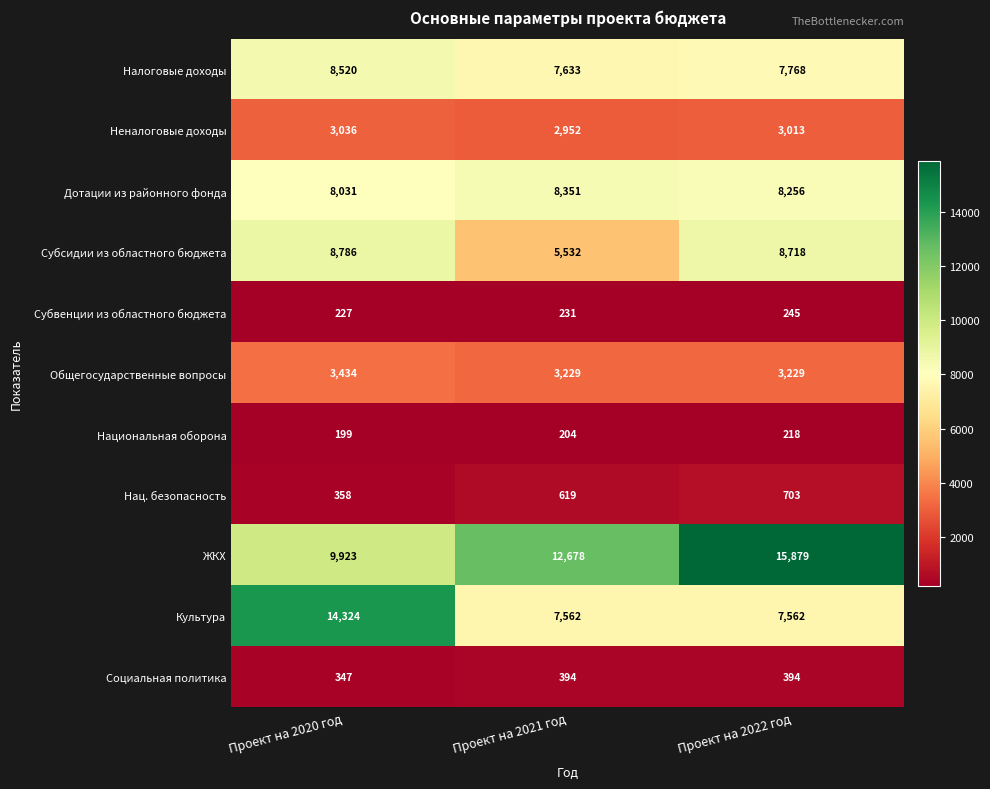

The value of Налоговые доходы at Проект на 2020 год is 12425. True or false?

False